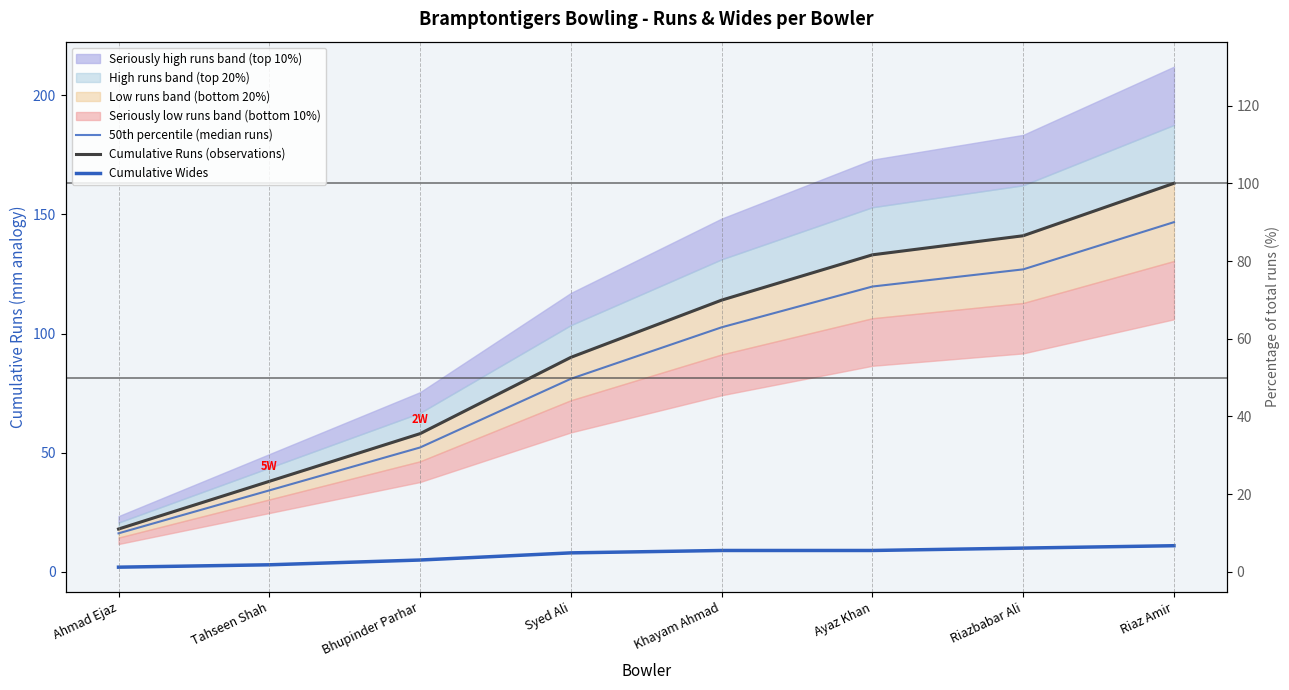

At how many categories does at least one series exceed 105?

4